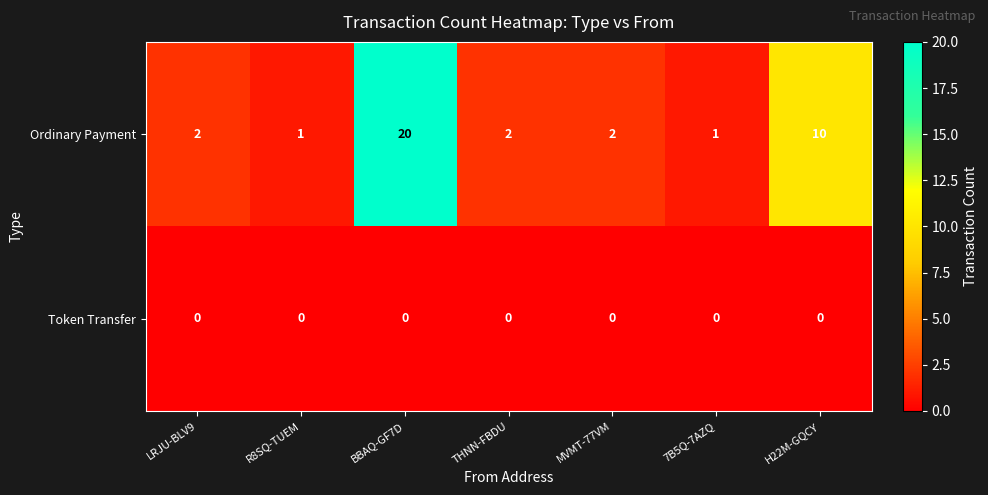

The Token Transfer series shows 0 at BBAQ-GF7D. True or false?

True